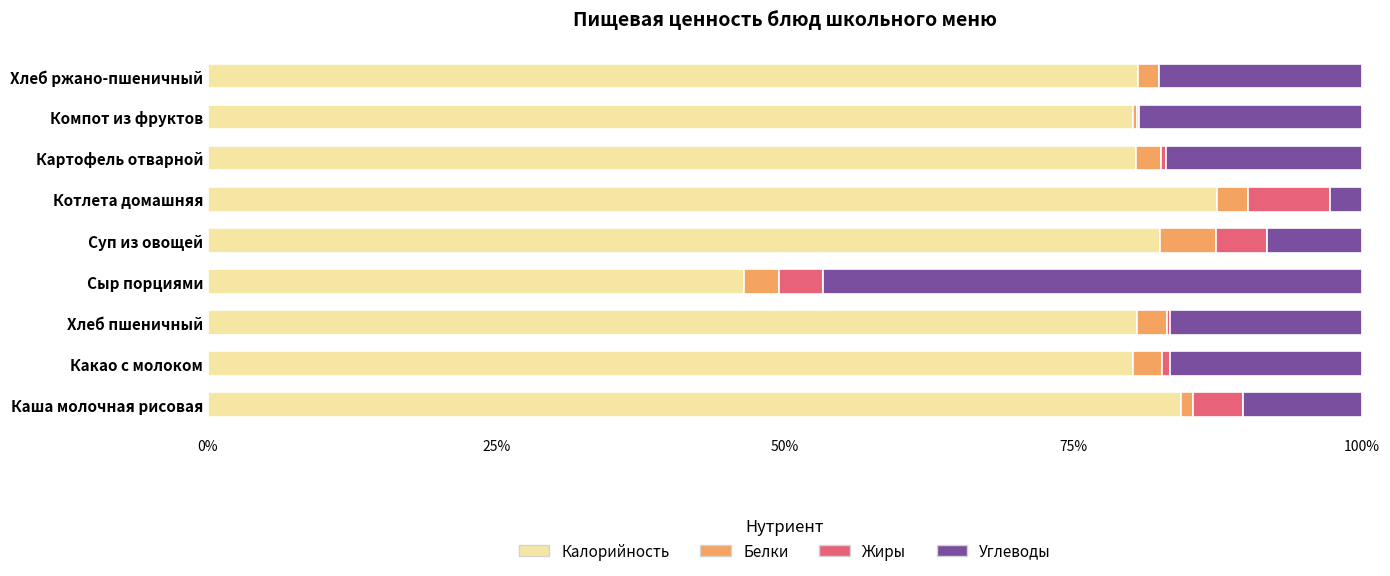

The value of Калорийность at Хлеб ржано-пшеничный is 80.6. True or false?

True